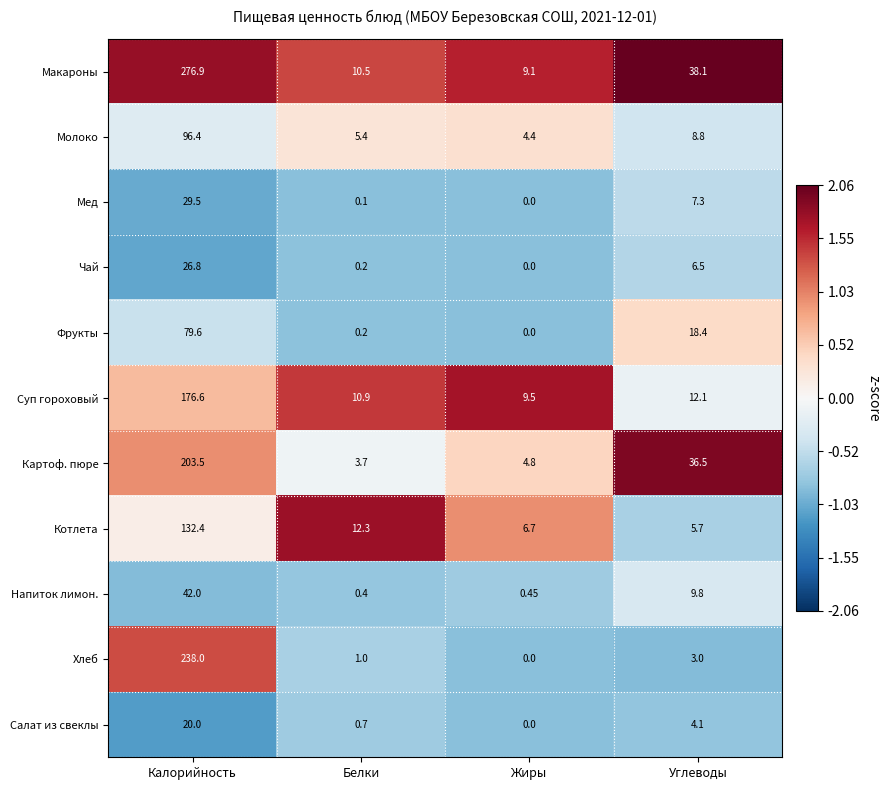

Rank the series at Углеводы from lowest to highest value.

Хлеб, Салат из свеклы, Котлета, Чай, Мед, Молоко, Напиток лимон., Суп гороховый, Фрукты, Картоф. пюре, Макароны